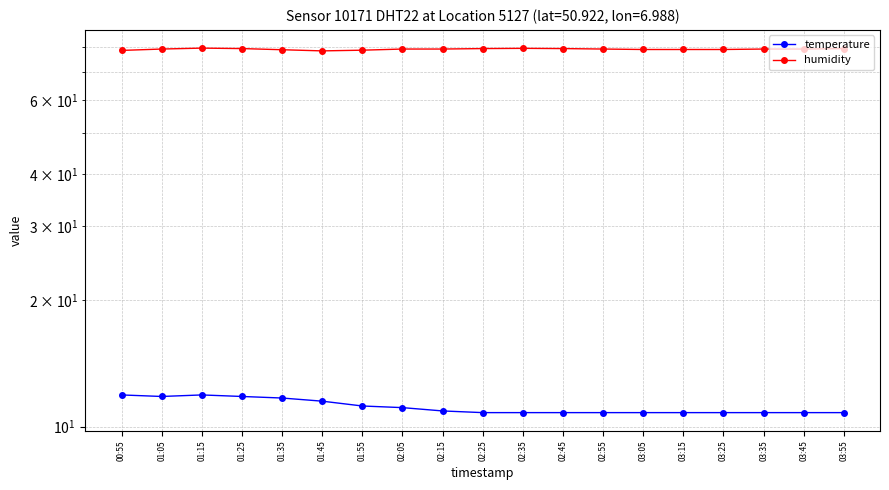

At which label does temperature reach its peak?

00:55